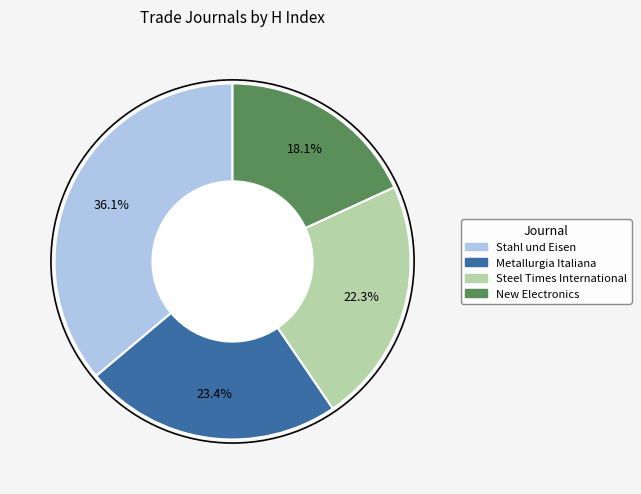

To the nearest percent, what is the difference between the Metallurgia Italiana and New Electronics slice percentages?

5%